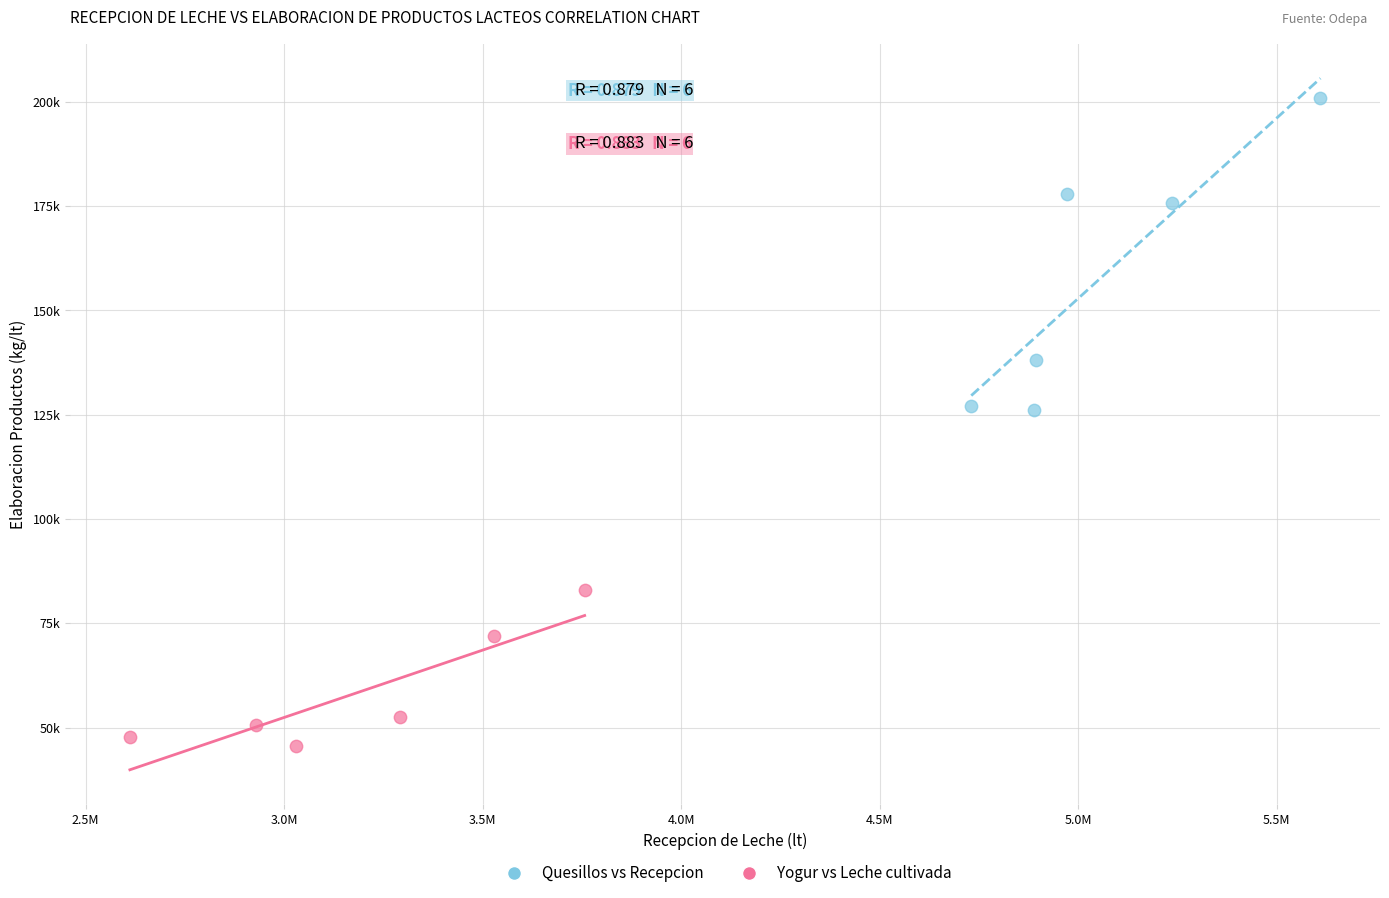

Which series has the widest spread of Y values?

Quesillos vs Recepcion